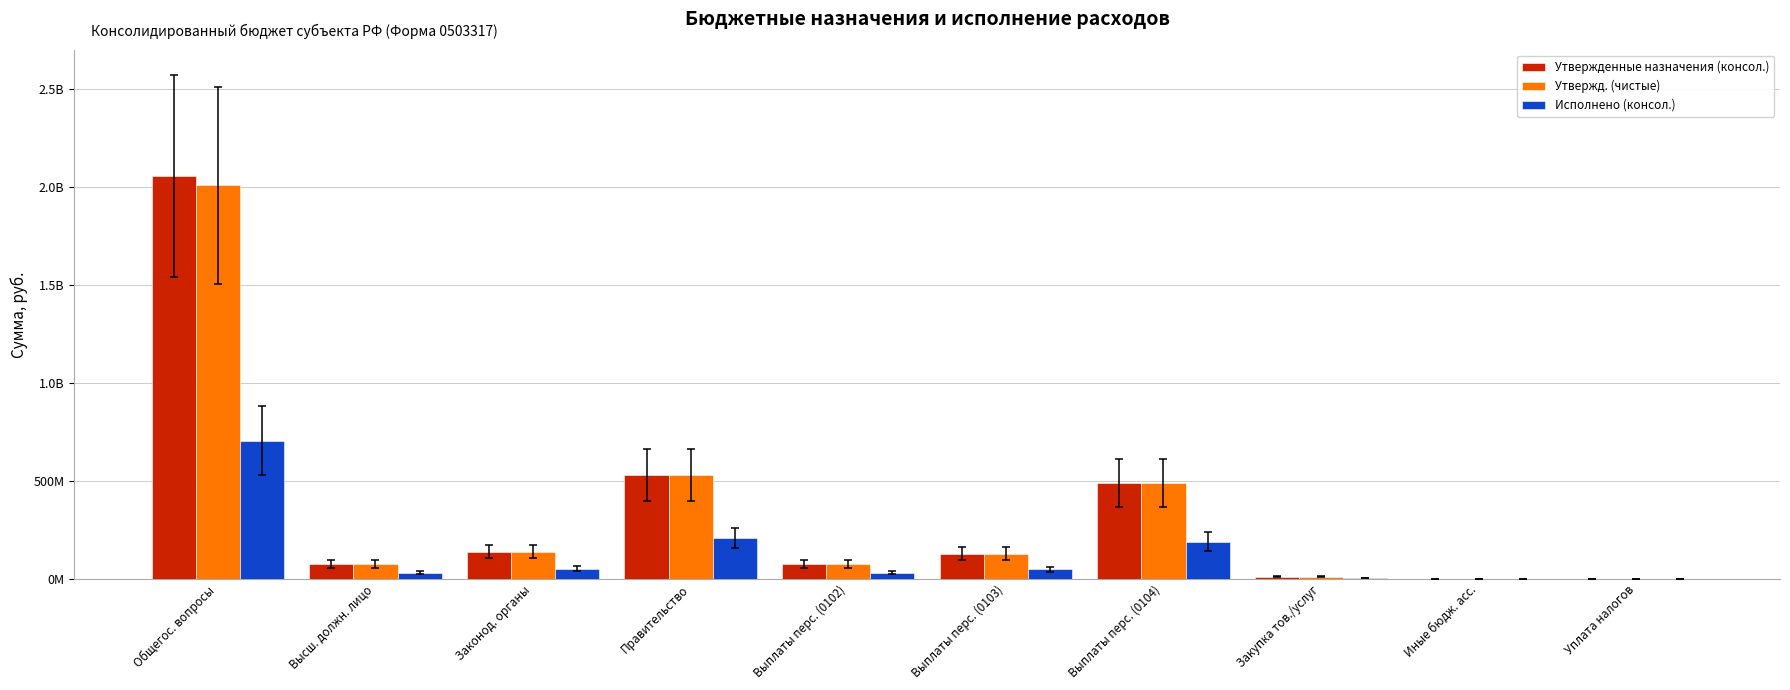

List the labels in order of Утвержд. (чистые) value, smallest first.

Иные бюдж. асс., Уплата налогов, Закупка тов./услуг, Высш. должн. лицо, Выплаты перс. (0102), Выплаты перс. (0103), Законод. органы, Выплаты перс. (0104), Правительство, Общегос. вопросы